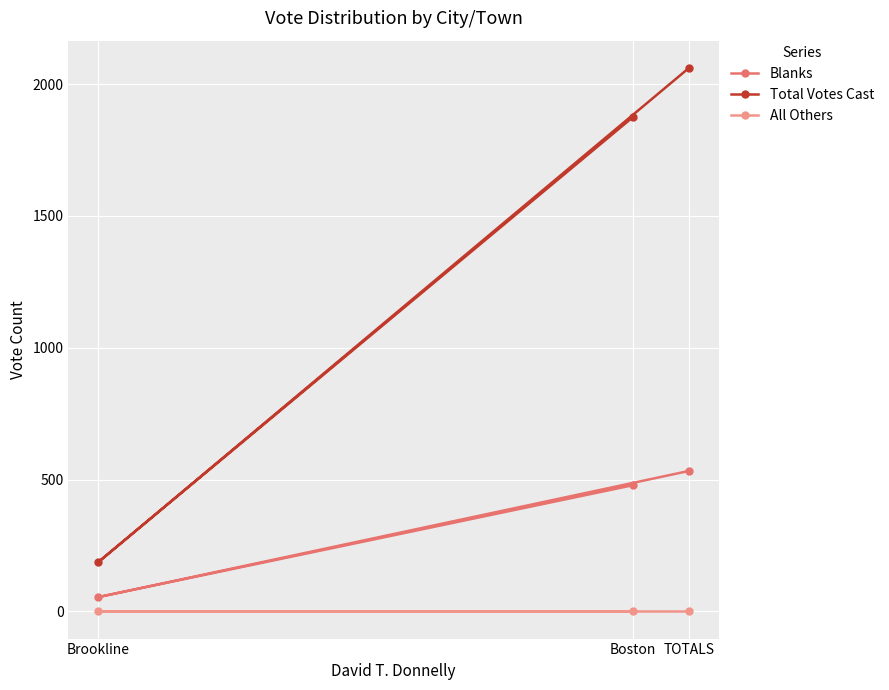

Reading left to right, what are all the values shown in this chart?

Blanks: Brookline=54	Boston=479	TOTALS=533
Total Votes Cast: Brookline=186	Boston=1876	TOTALS=2062
All Others: Brookline=0	Boston=0	TOTALS=0